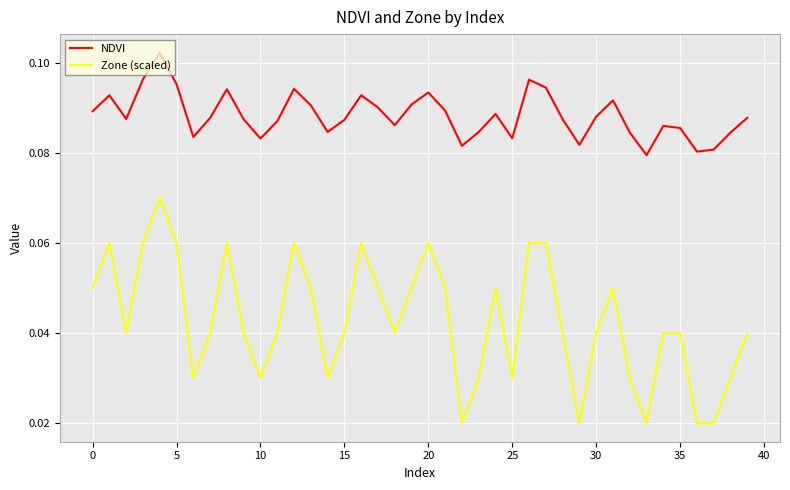

True or false: Zone (scaled) and NDVI intersect in this chart.

False